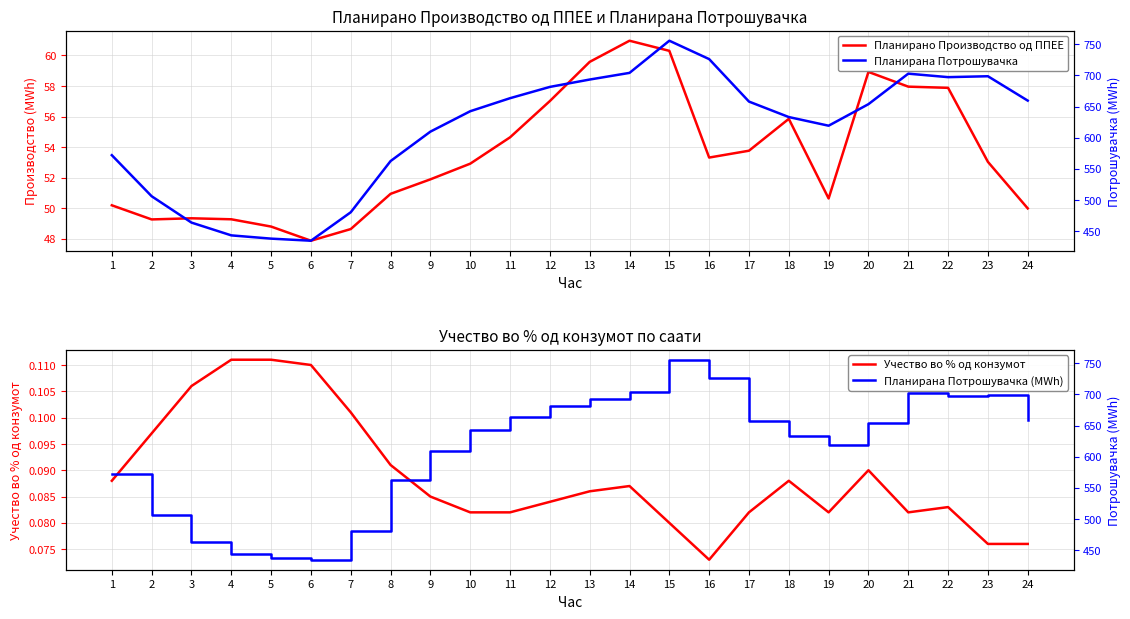

What is the approximate value of Учество во % од конзумот at 9?

0.1